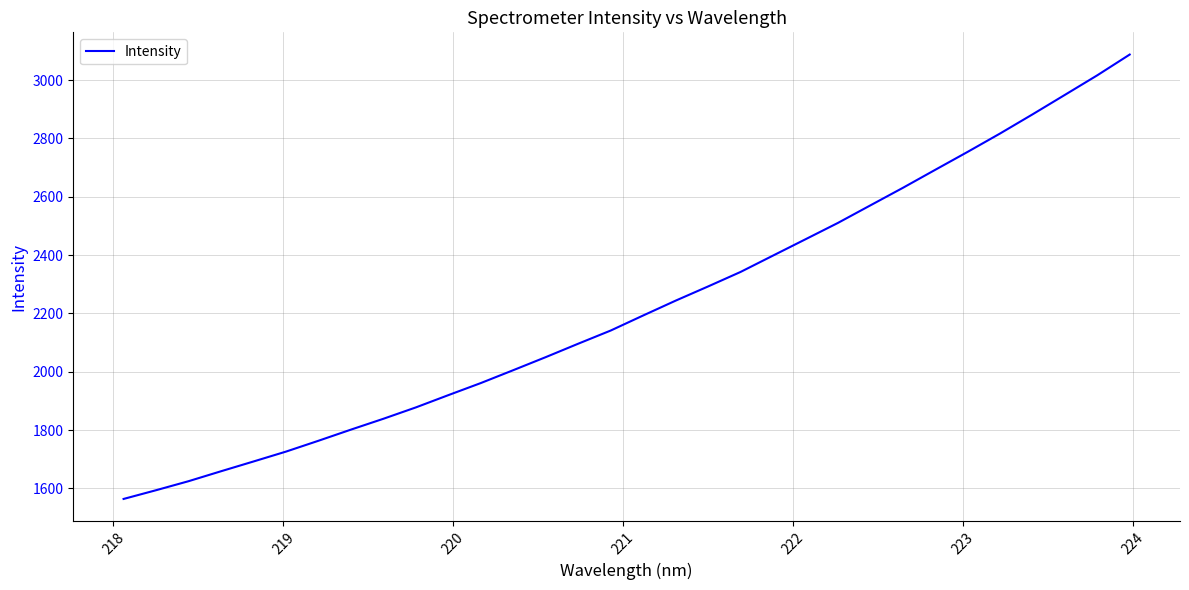

What is the greatest value displayed?

3087.5